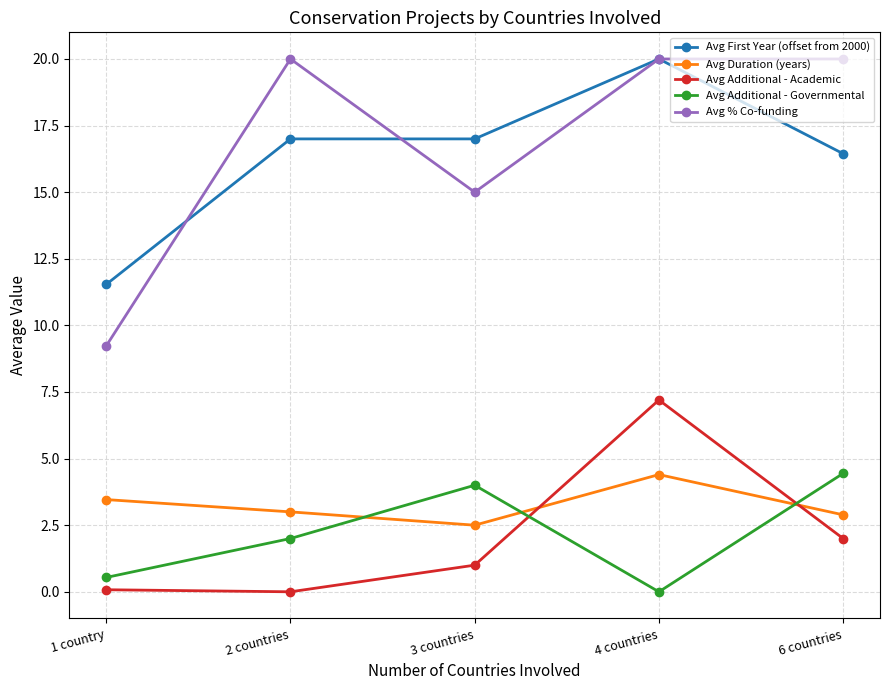

True or false: Avg Additional - Academic and Avg First Year (offset from 2000) cross at least once.

False